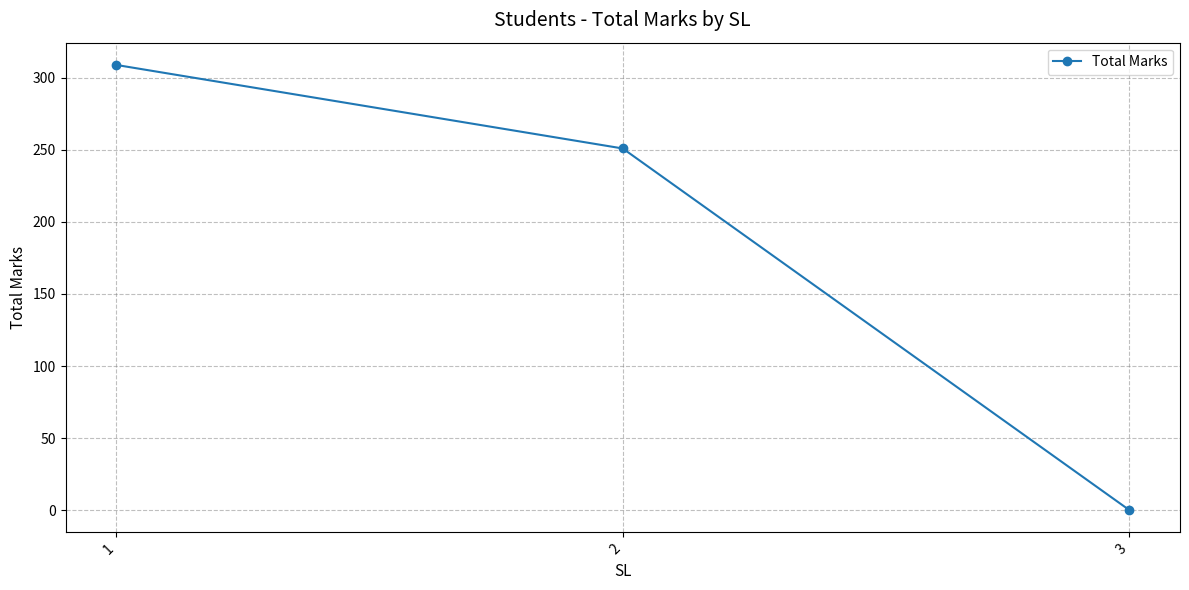

The value at 1 is 468. True or false?

False